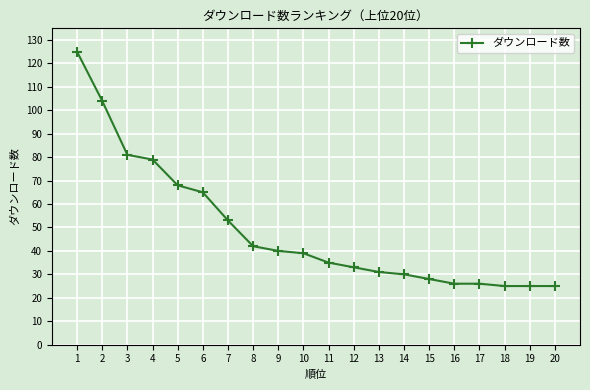

At which label does the data first exceed 39?

1